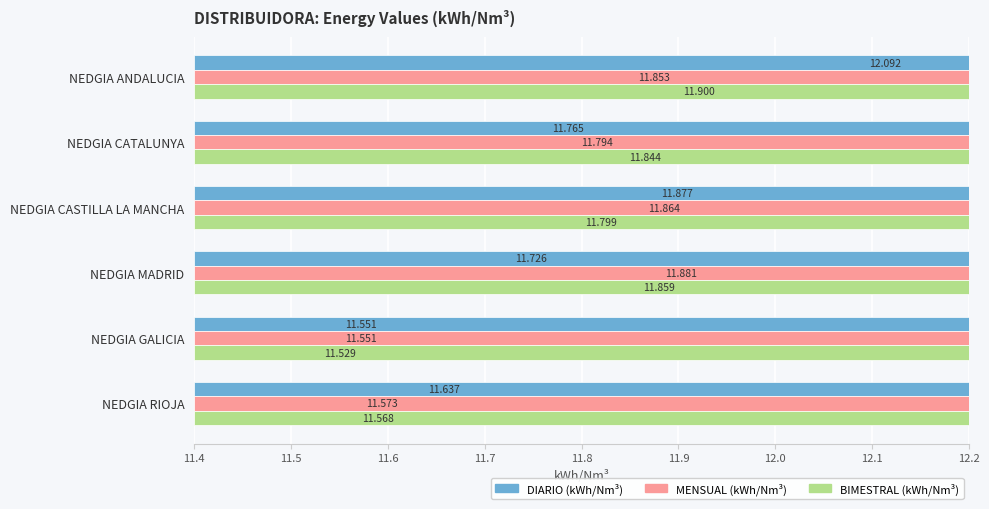

Are the bars horizontal?

Yes